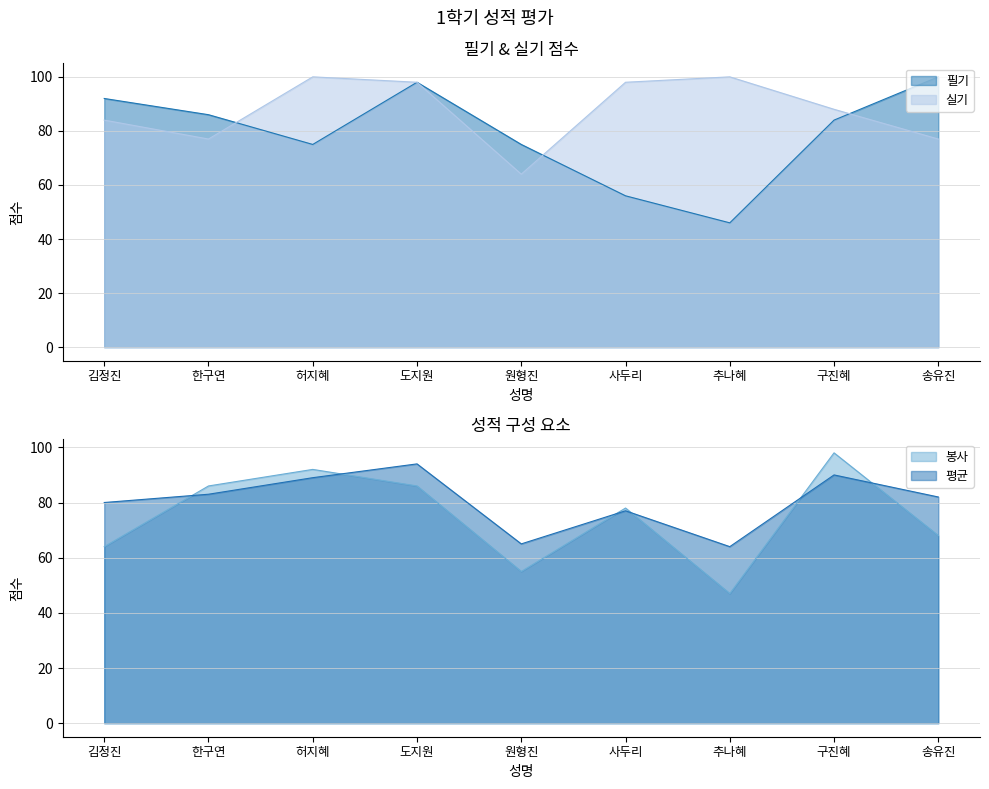

What is the sum of all 필기 values?

712